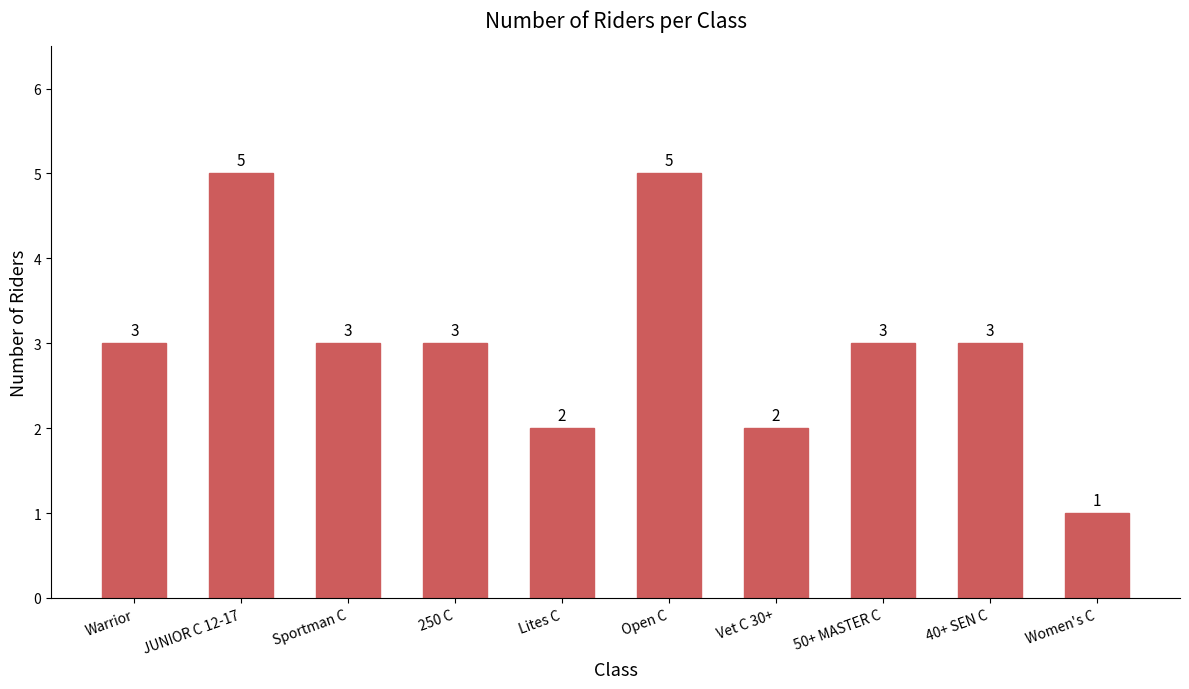

What position from the right is Sportman C?

8